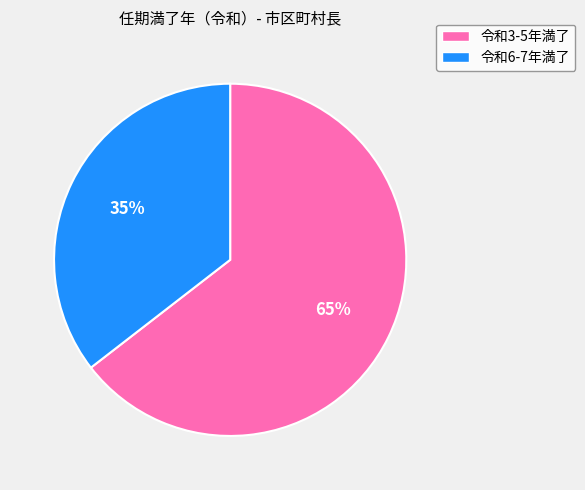

Does any single category account for the majority?

Yes